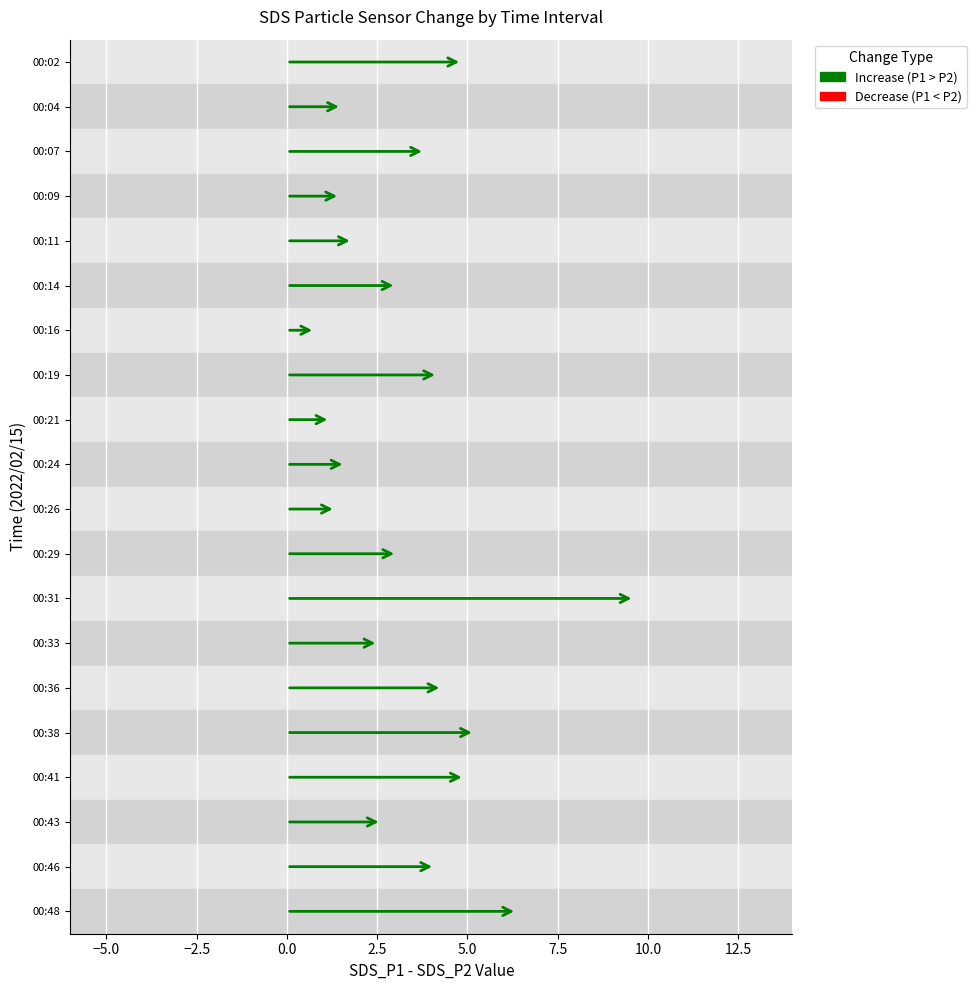

Are the bars grouped side by side (vs. stacked)?

Yes